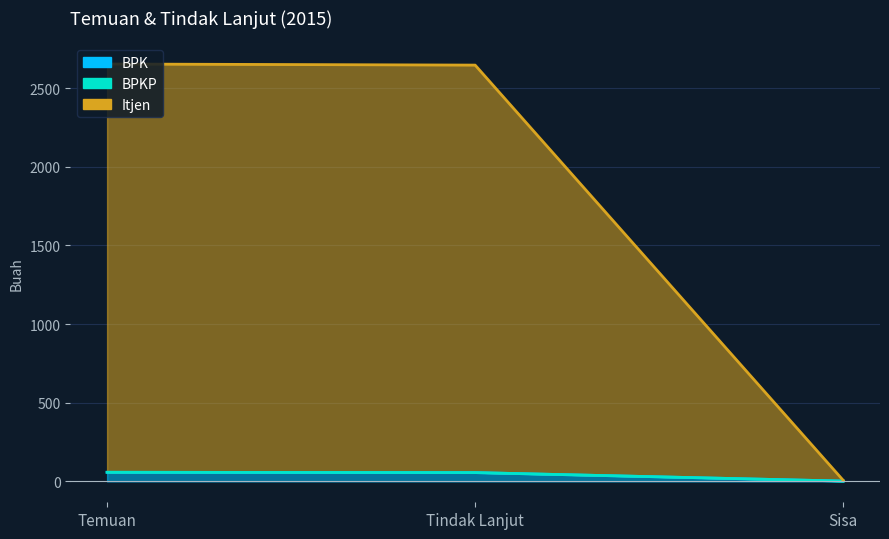

List the labels in order of Itjen value, smallest first.

Sisa, Tindak Lanjut, Temuan